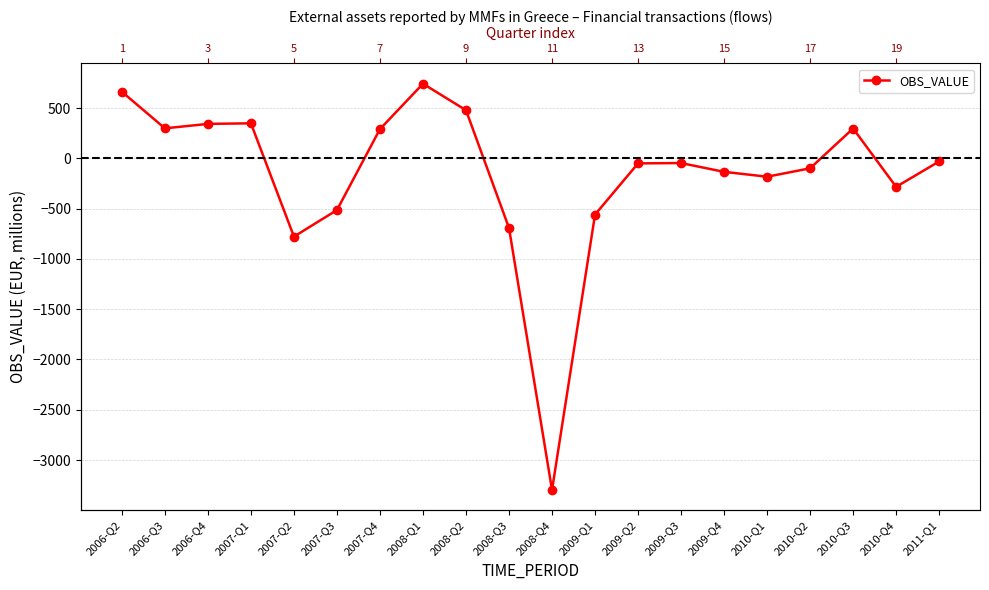

How many points are higher than both their immediate neighbors (excluding endpoints)?

4